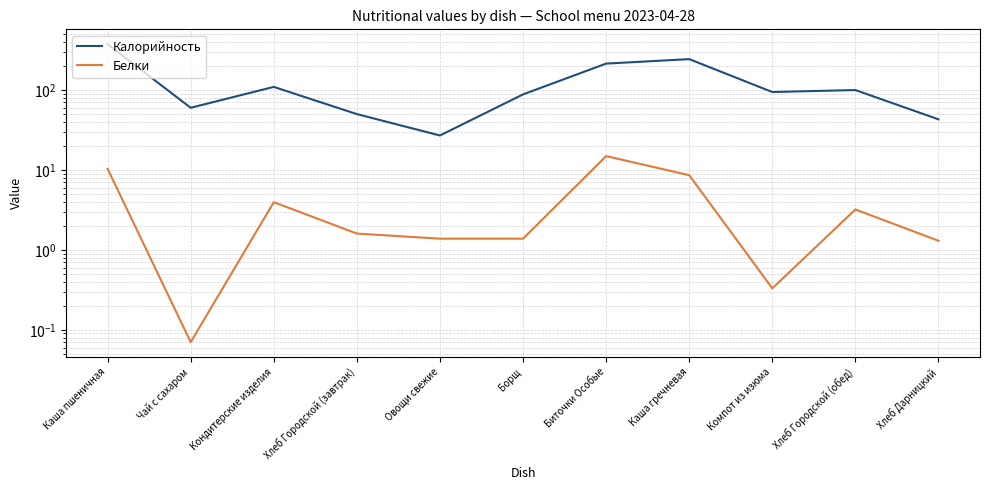

Count the number of categories in the chart.

11